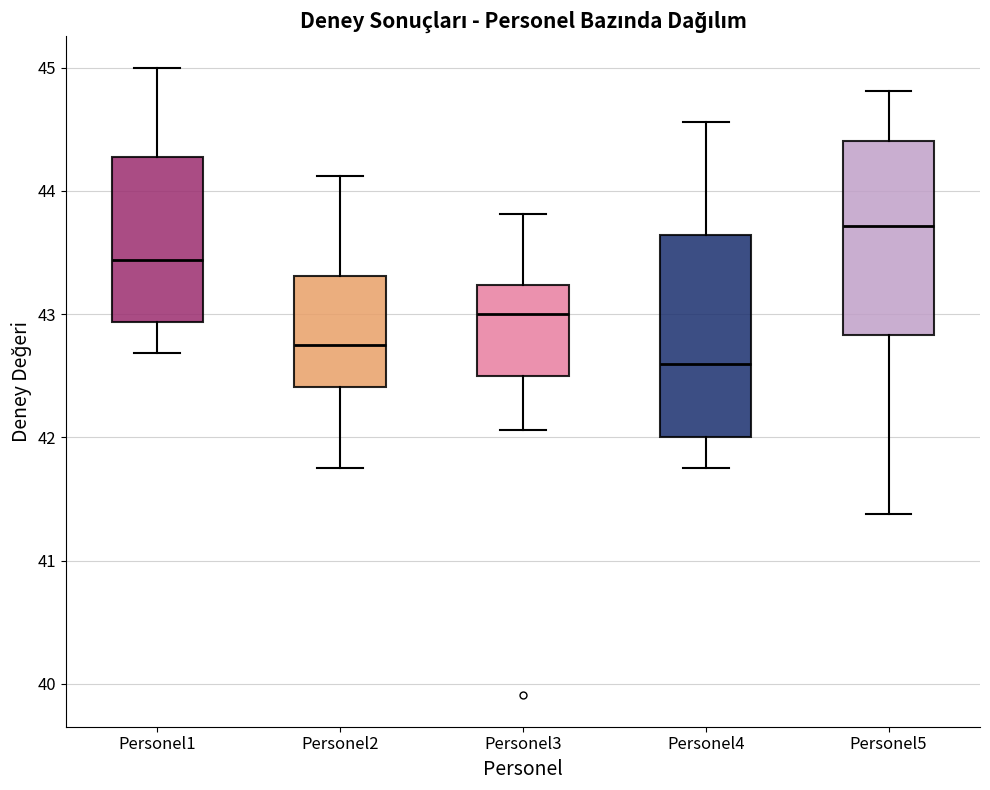

Which box's median line is the lowest?

Personel4